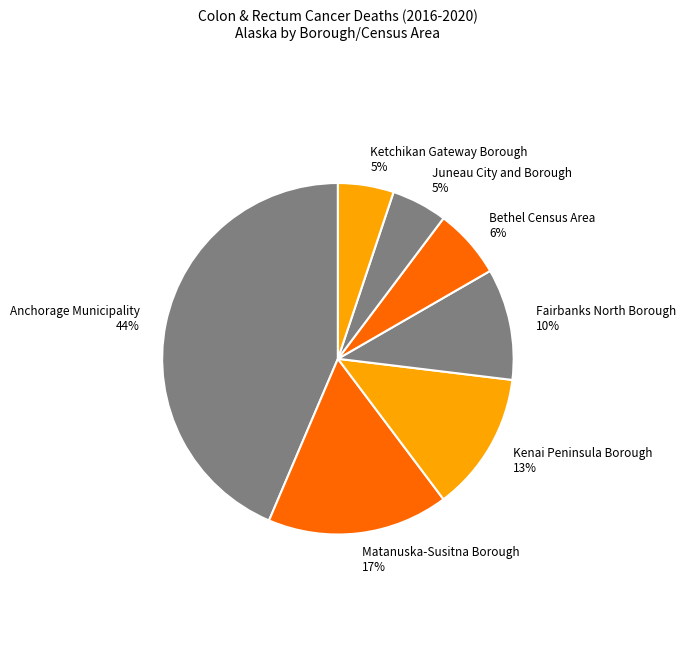

Is Anchorage Municipality the majority of the pie?

No